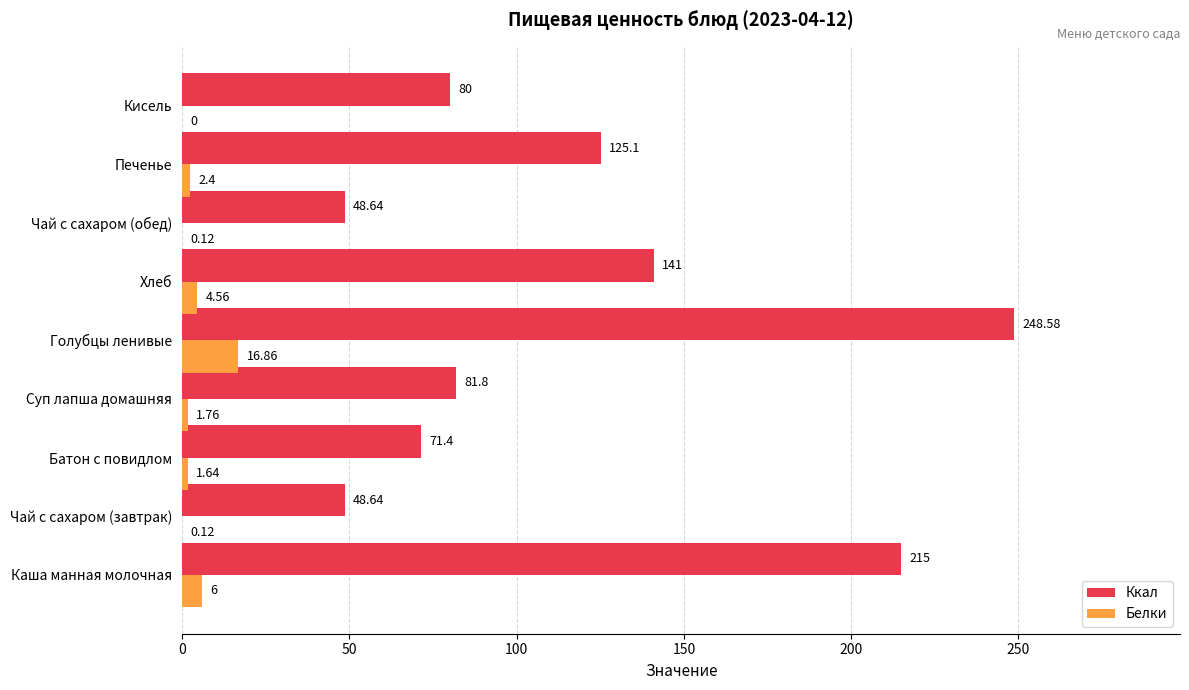

Which category has the highest value in the Белки series?

Голубцы ленивые